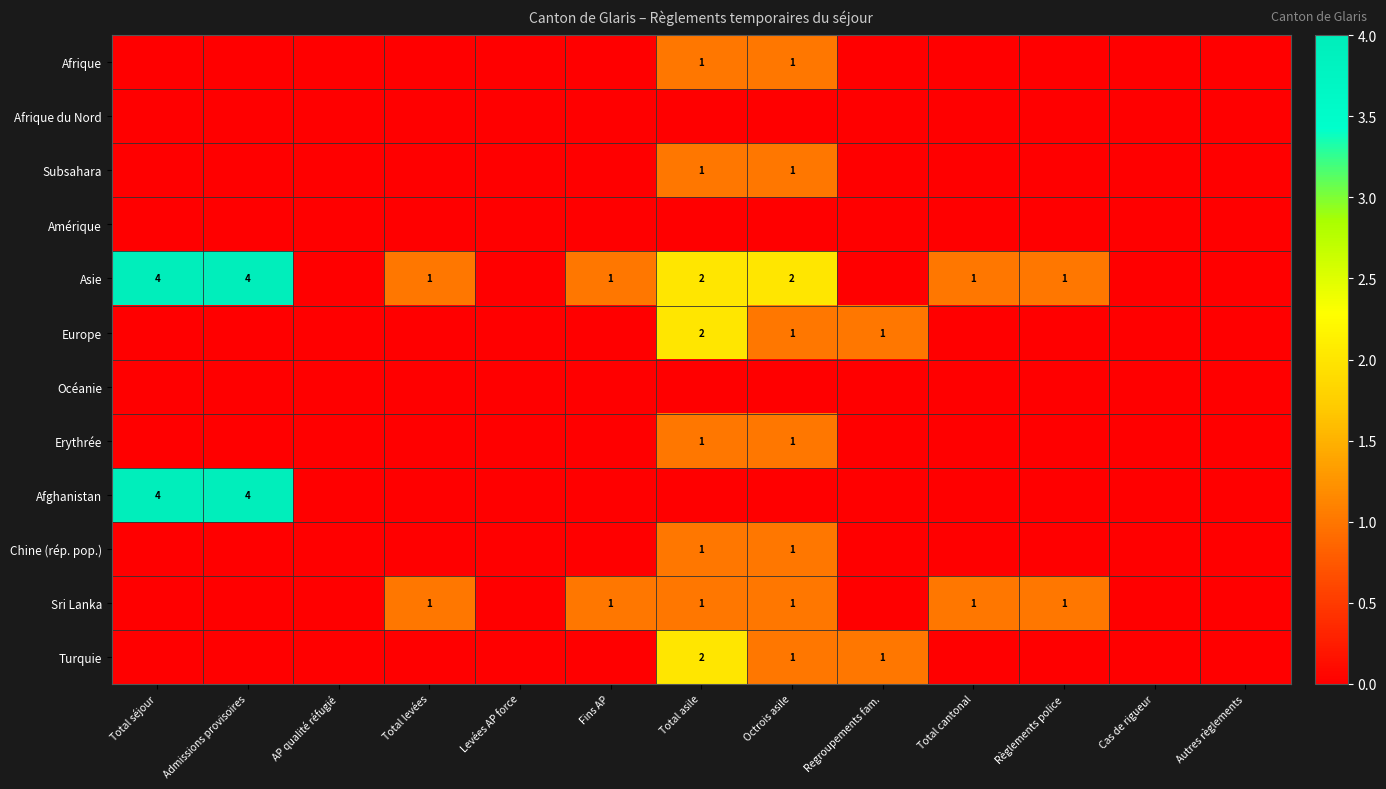

The value of Subsahara at Total asile is 1. True or false?

True